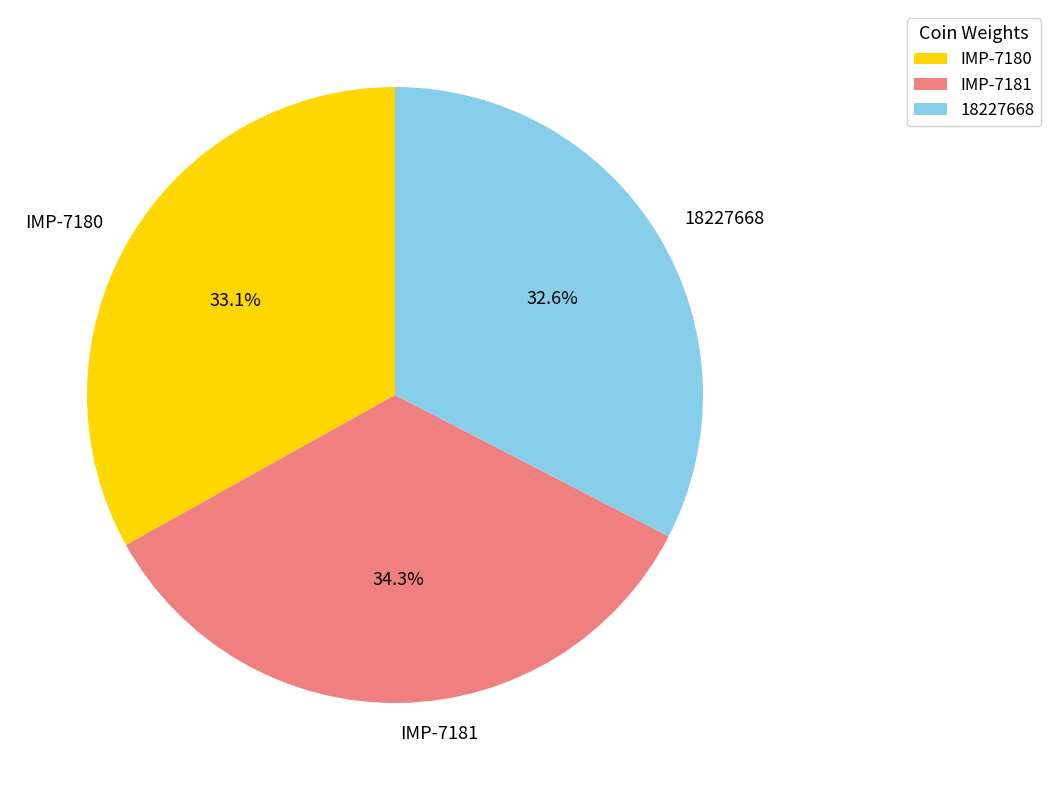

Is it true that 18227668 is 33% of the pie?

True